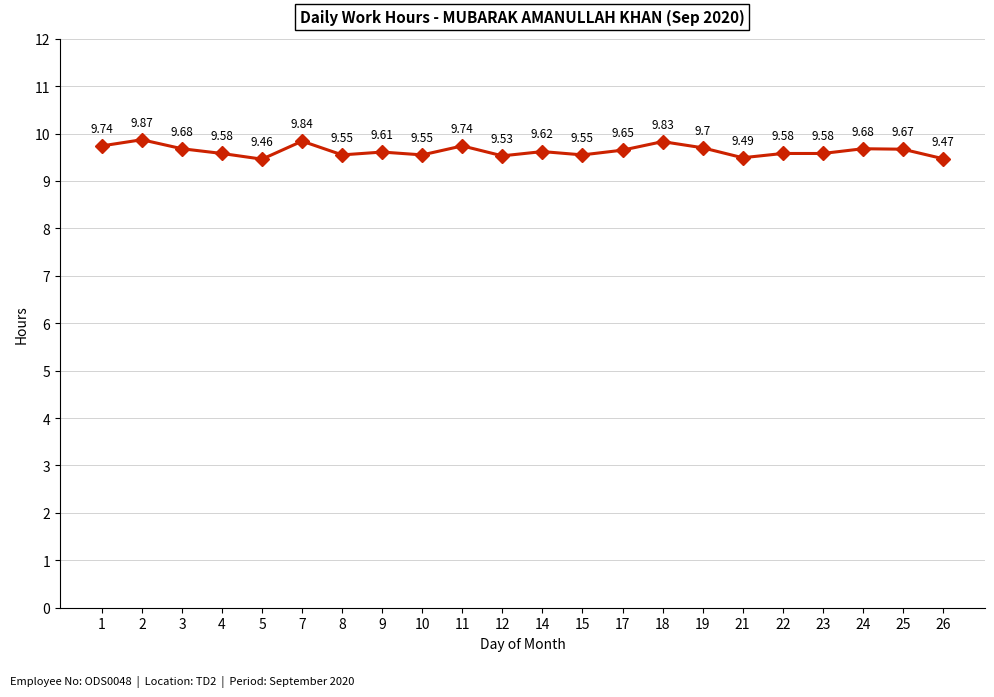

Count the values in the range 9 to 10.

22